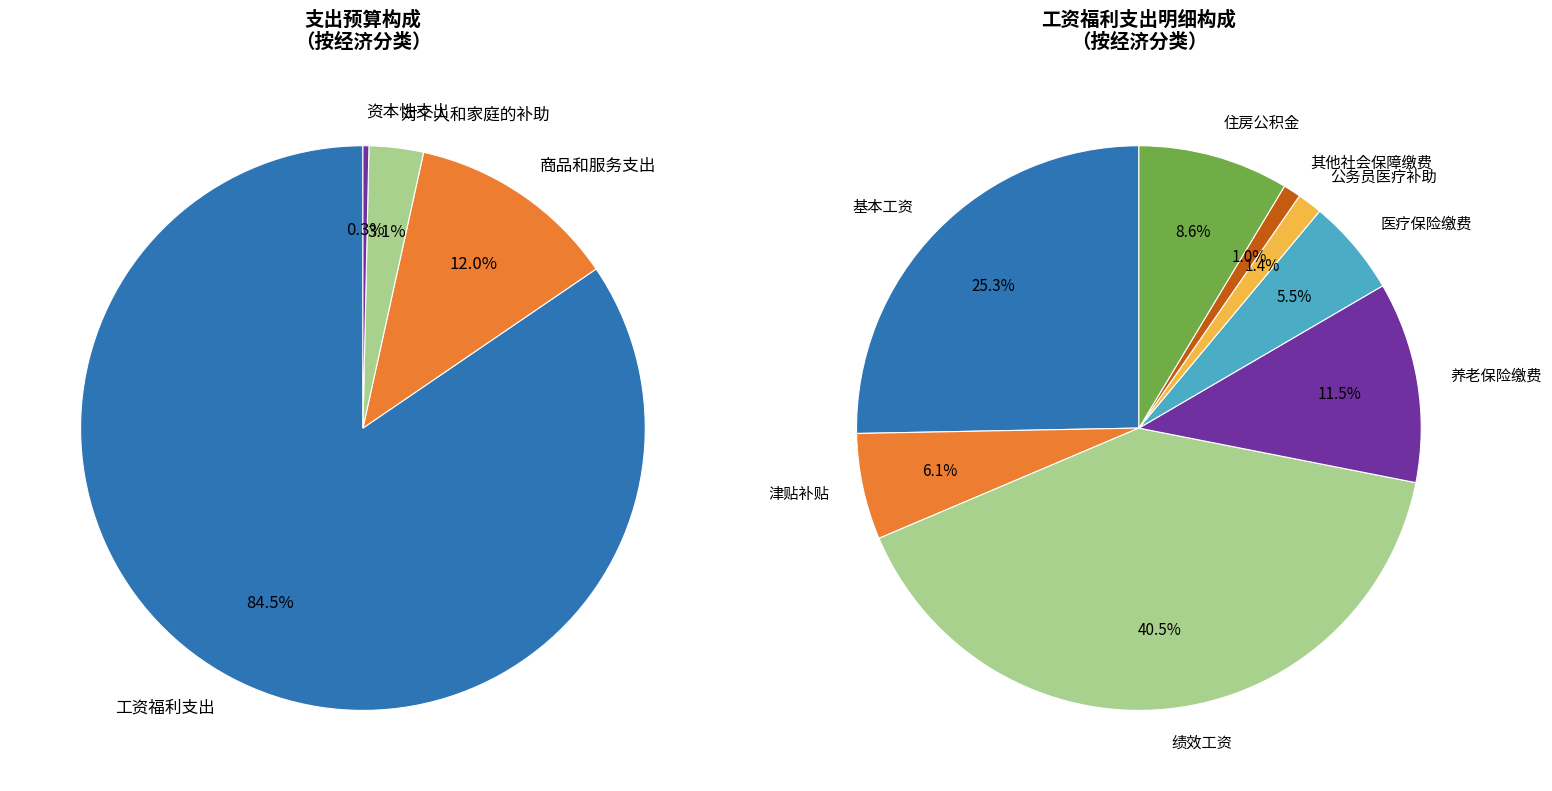

What is the change in value from 对个人和家庭的补助 to 资本性支出?

-83605.8